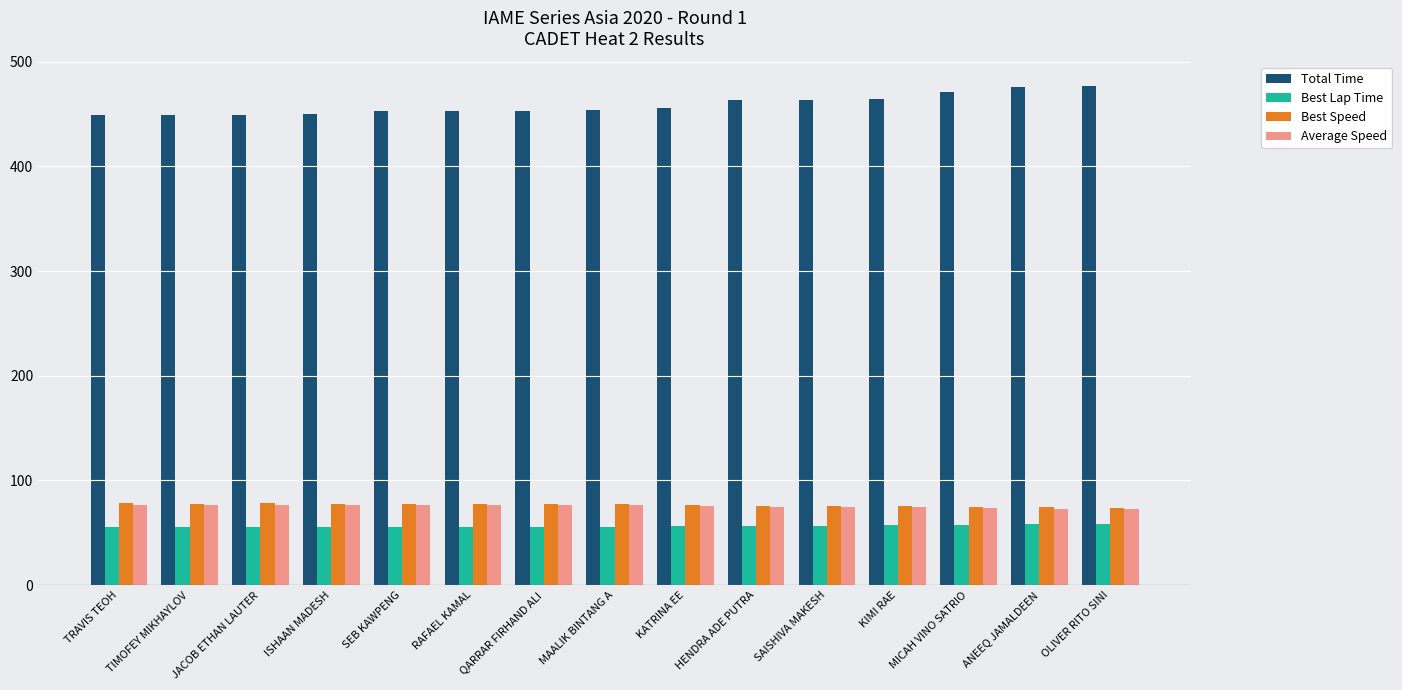

What is the approximate value of Total Time at ANEEQ JAMALDEEN?

475.9